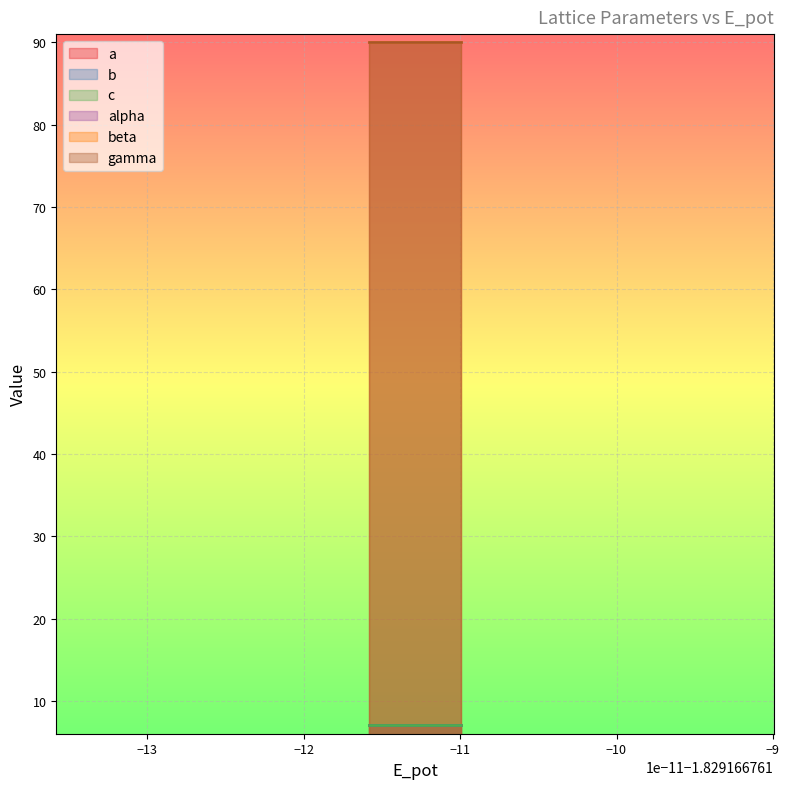

True or false: alpha and b intersect in this chart.

False